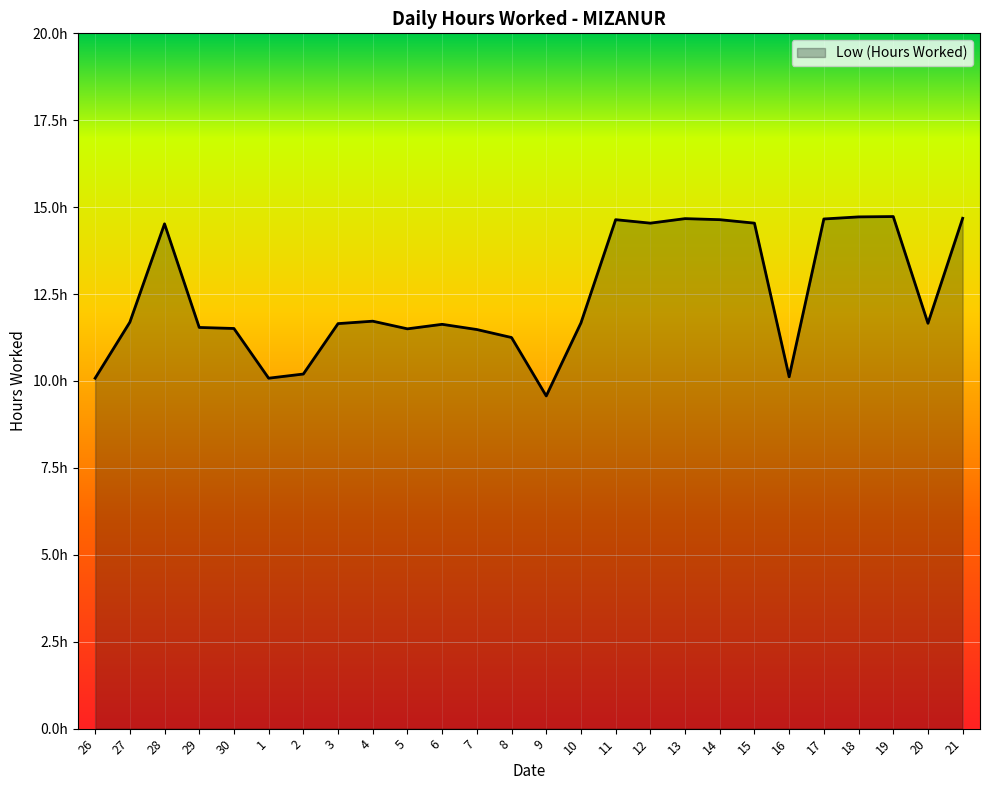

The chart shows a value of 5.3 at 15. True or false?

False